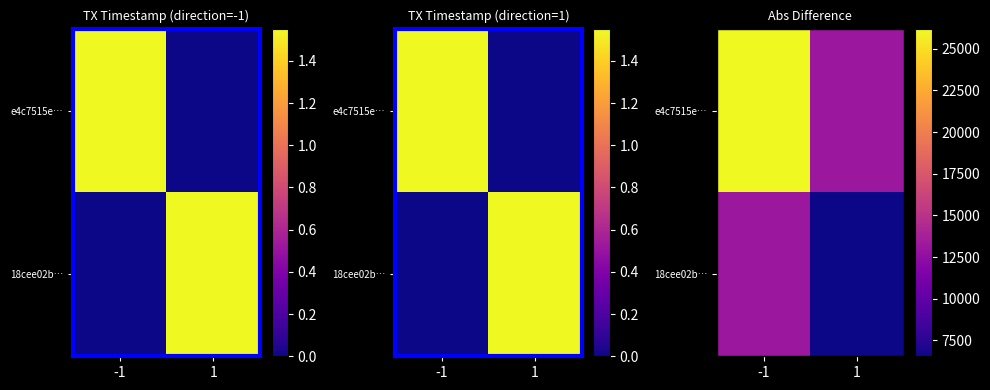

What is the sum of the e4c7515e… values at -1 and 1?

39312